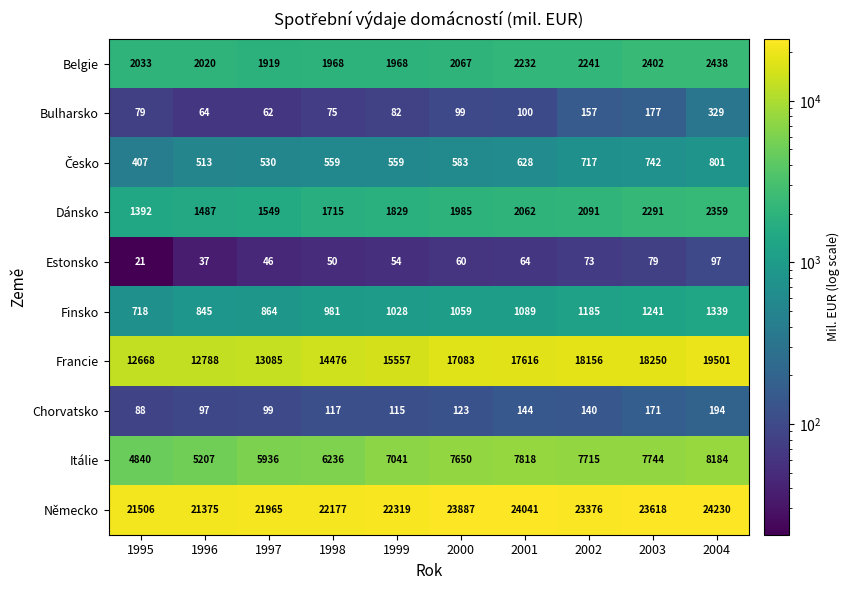

Between 1997 and 1998, which series saw the biggest shift?

Francie